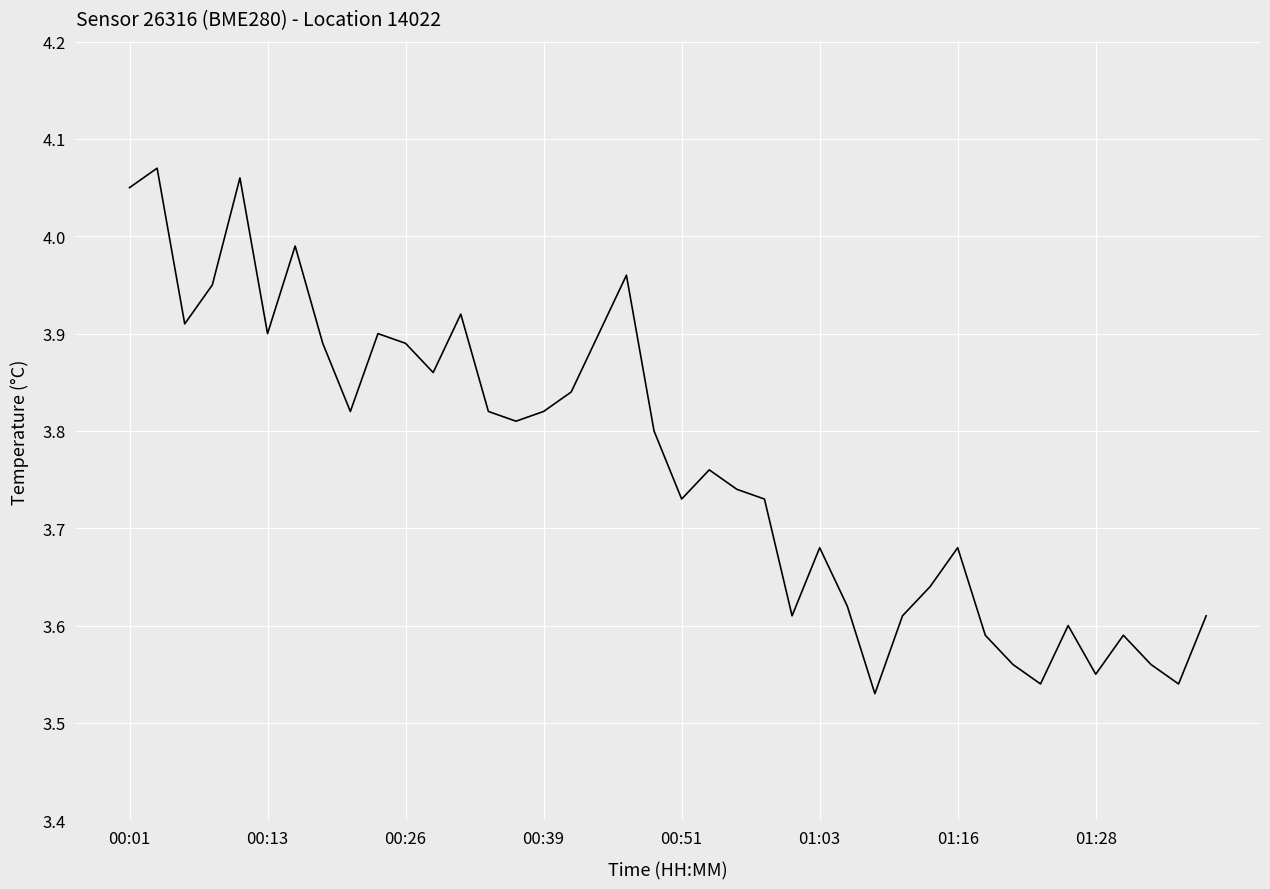

What is the difference between the maximum and minimum values?

0.5